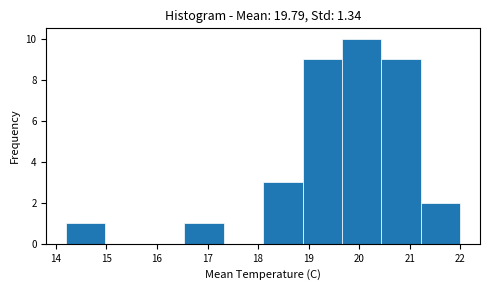

How tall is the bar that spans 14.20 to 14.98 on the x-axis? Neither the bar edges nor the heights are printed on the chart, so give them approximately, as read against the axes.

1